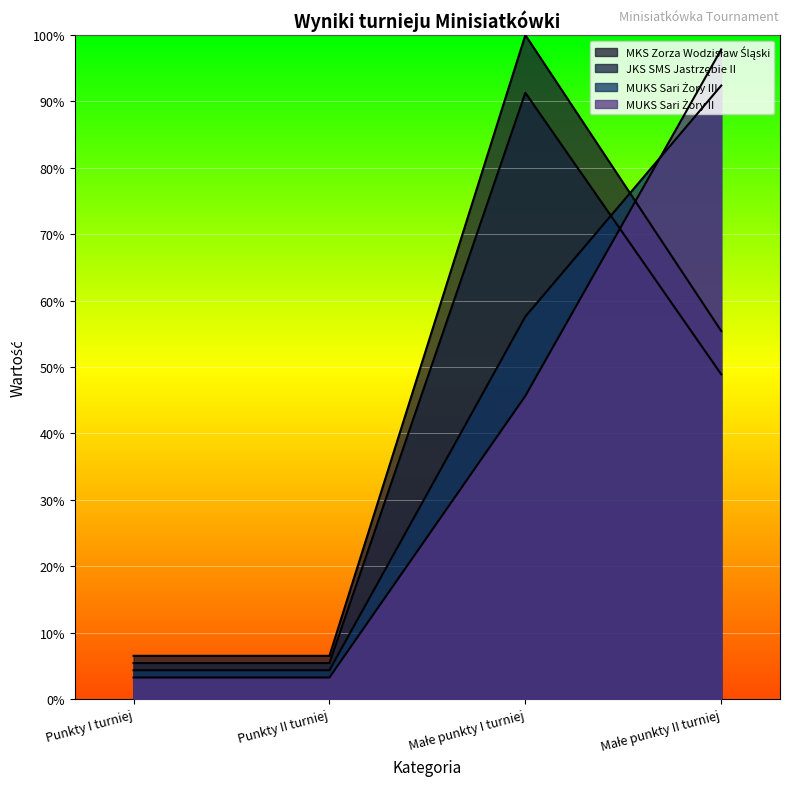

Reading left to right, what are all the values shown in this chart?

MKS Zorza Wodzisław Śląski: 6.5	6.5	100.0	55.4
JKS SMS Jastrzębie II: 5.4	5.4	91.3	48.9
MUKS Sari Żory III: 4.3	4.3	57.6	92.4
MUKS Sari Żory II: 3.3	3.3	45.7	97.8